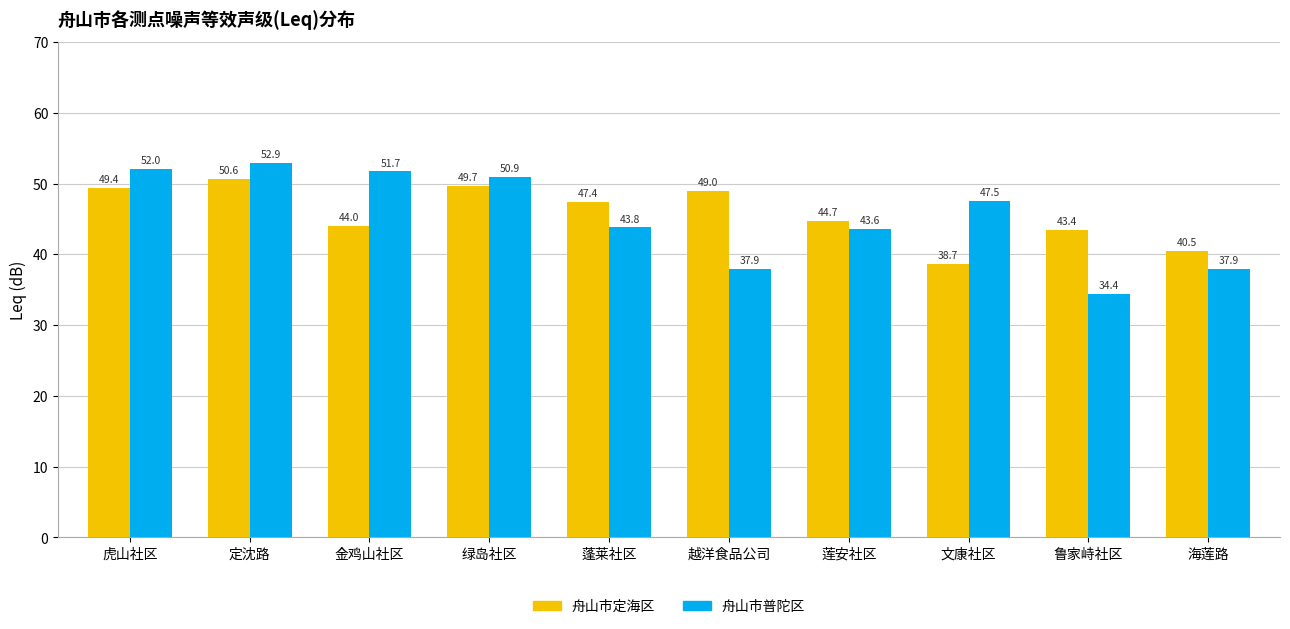

What is the sum of all 舟山市普陀区 values?

452.6